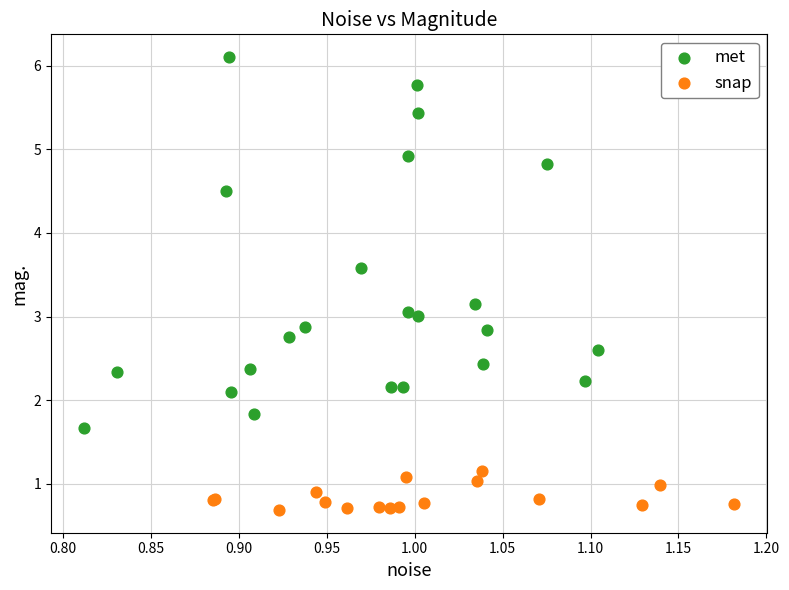

What are all the series names shown in the legend?

met, snap